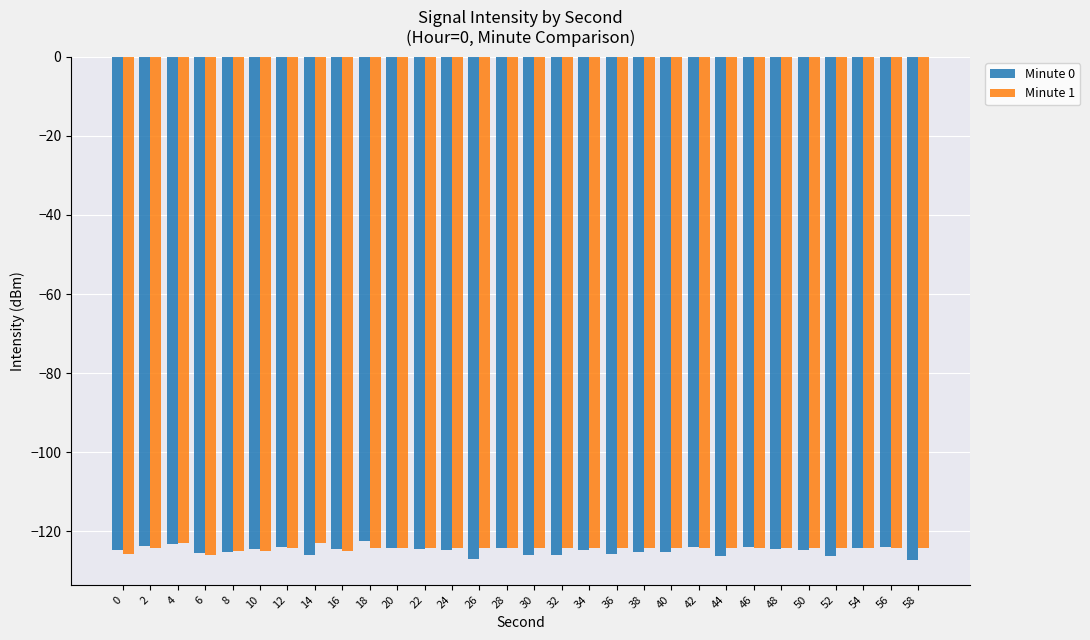

What is the minimum value shown in the chart?

-127.2